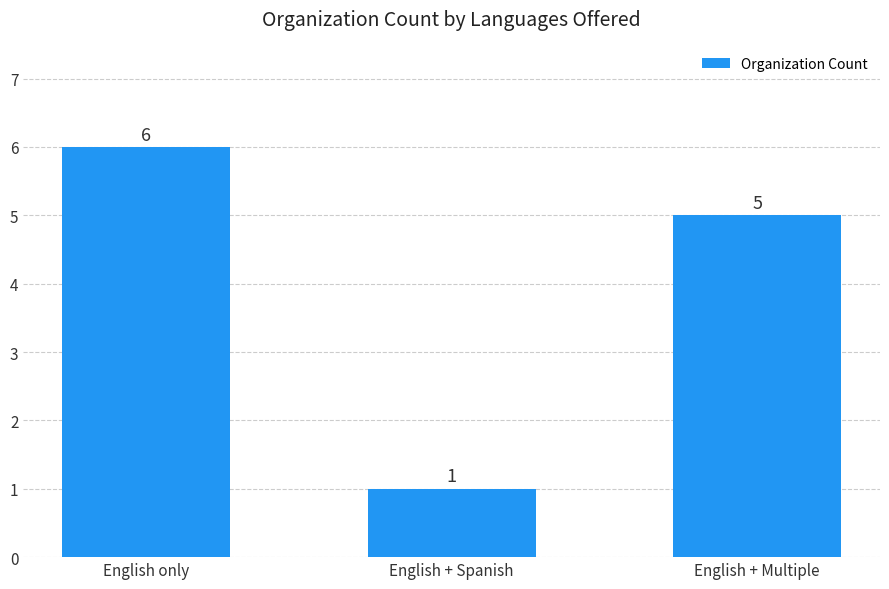

What position from the right is English + Multiple?

1